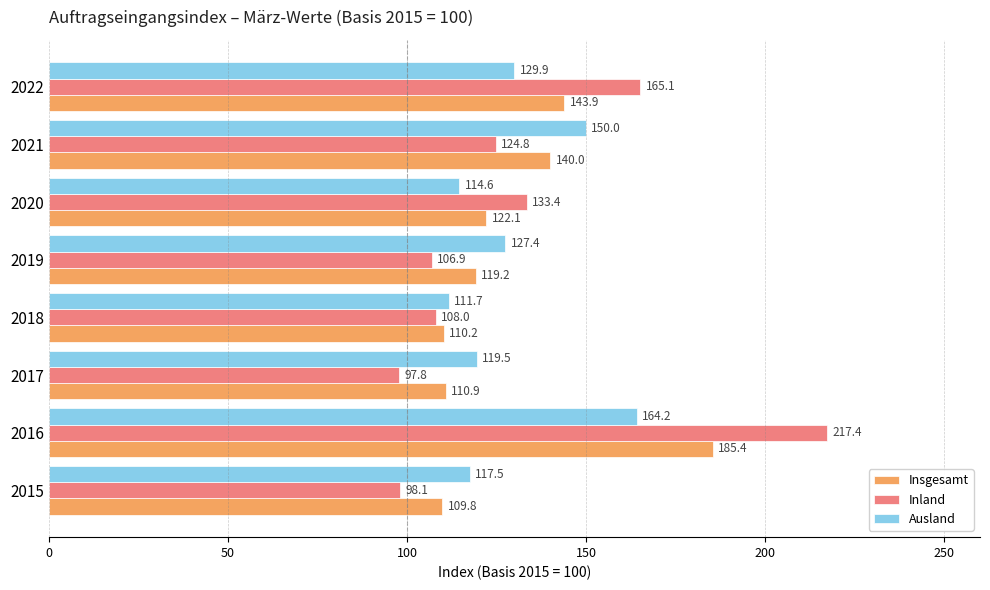

How many distinct data groups are displayed?

3